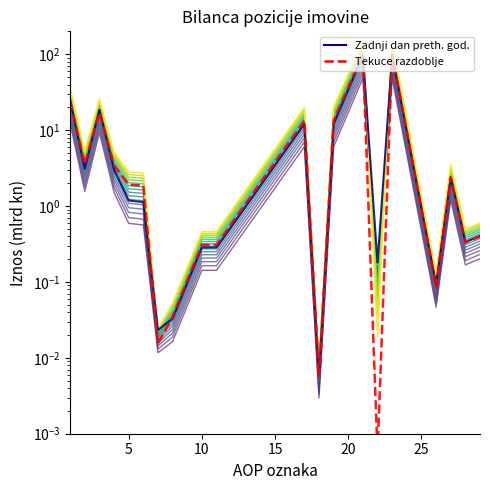

Which category has the lowest value across all series?

22